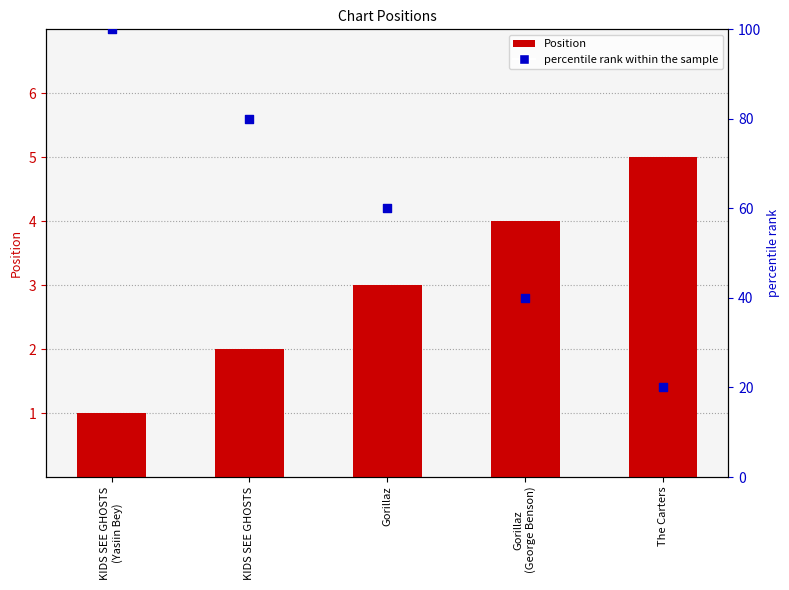

At how many categories does at least one series exceed 42?

3